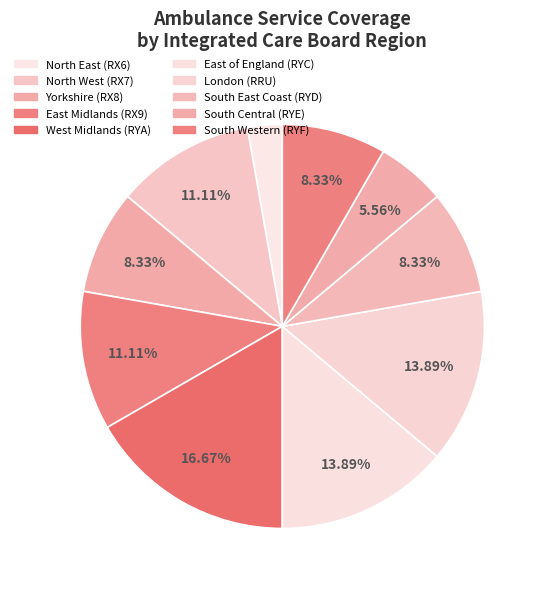

How many segments does this pie chart have?

10